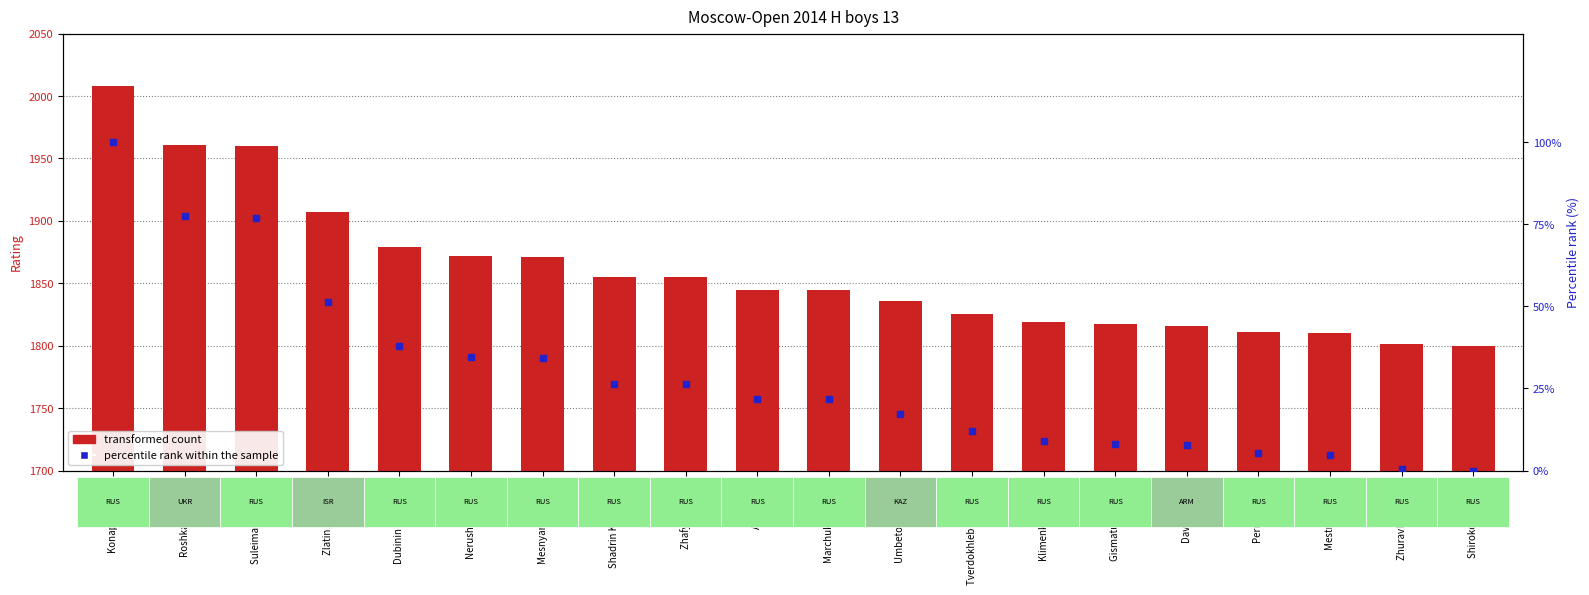

Which series contains the highest Y value?

transformed count